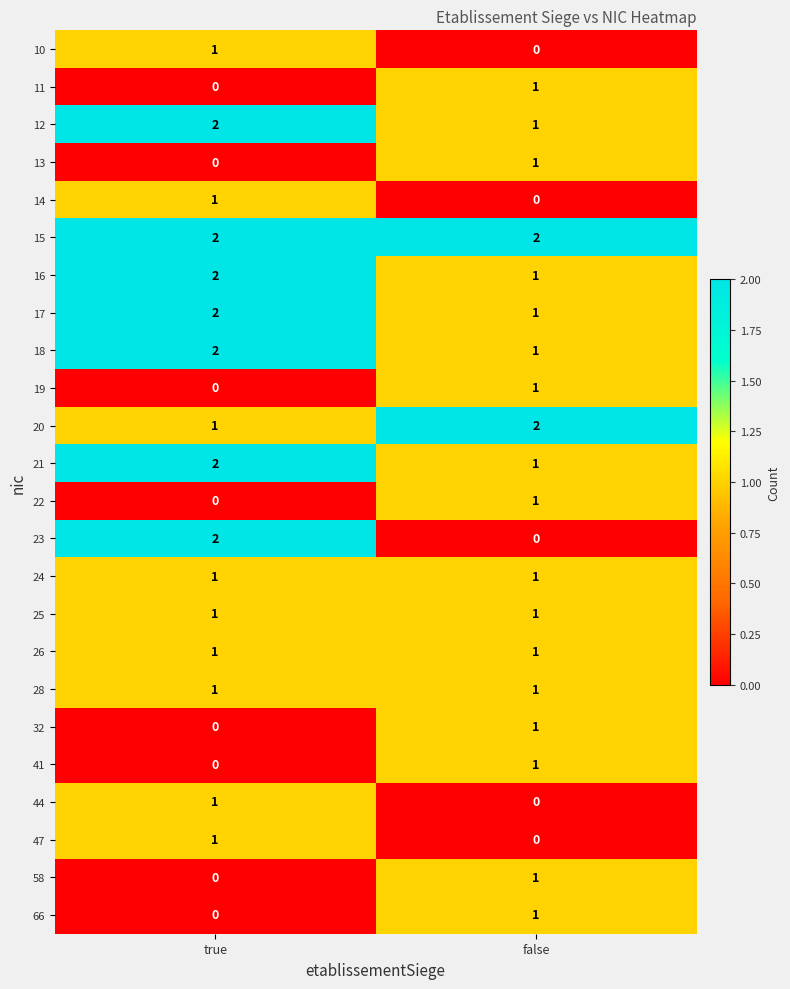

Which series has the widest spread of values?

23